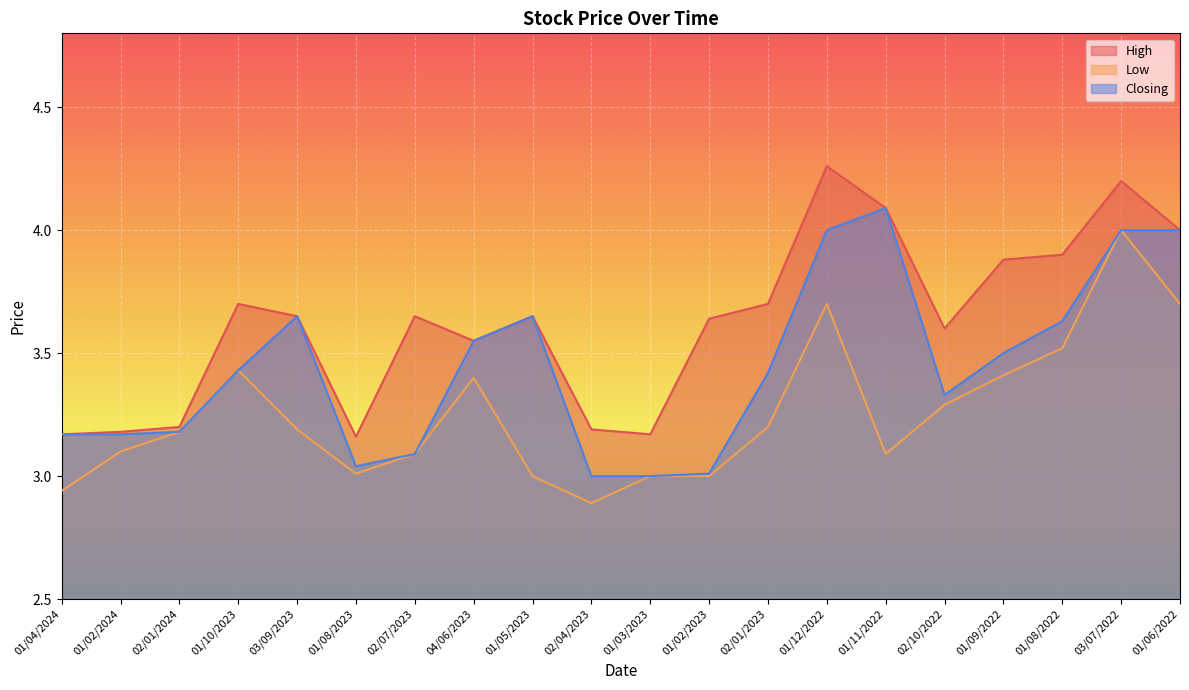

At which category is the sum across all series the highest?

03/07/2022